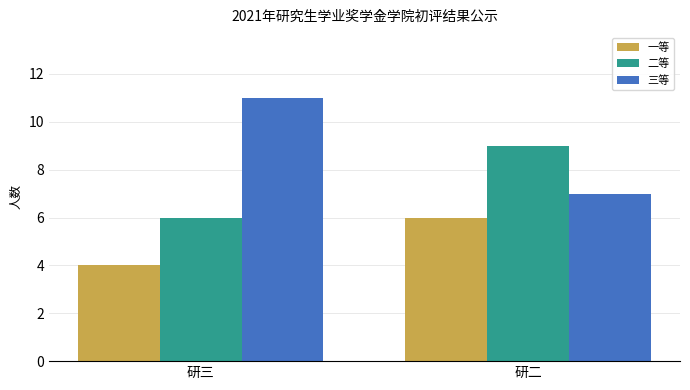

Rank the categories by 一等 value from lowest to highest.

研三, 研二